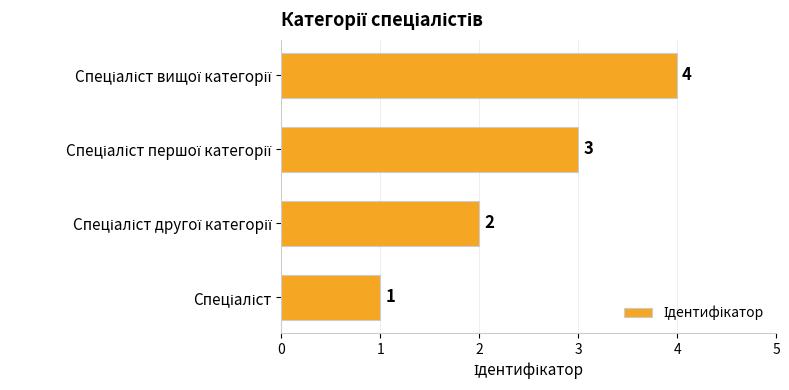

What is the difference between the maximum and minimum values?

3